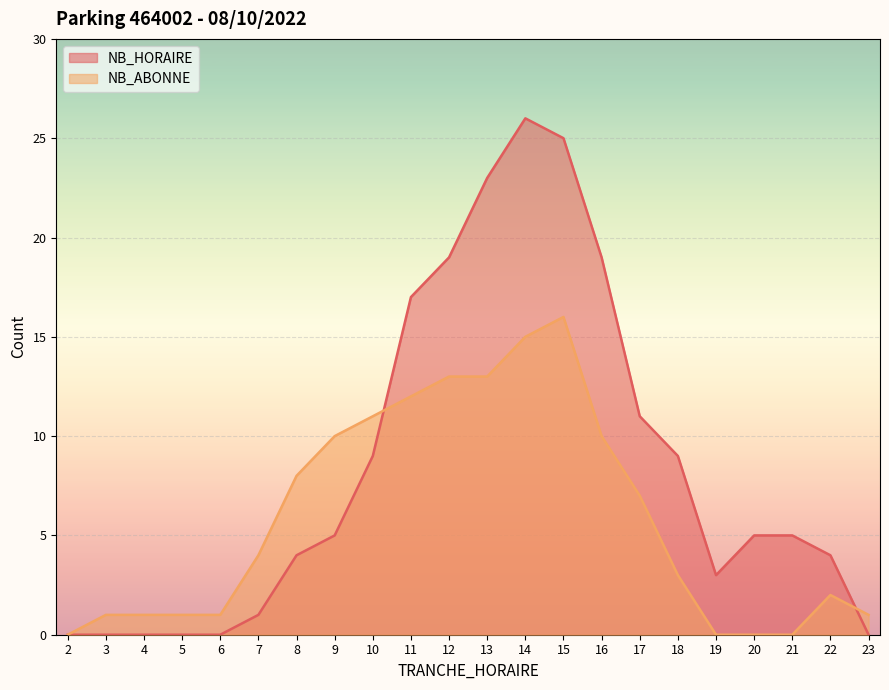

How many values in NB_ABONNE are above zero?

18